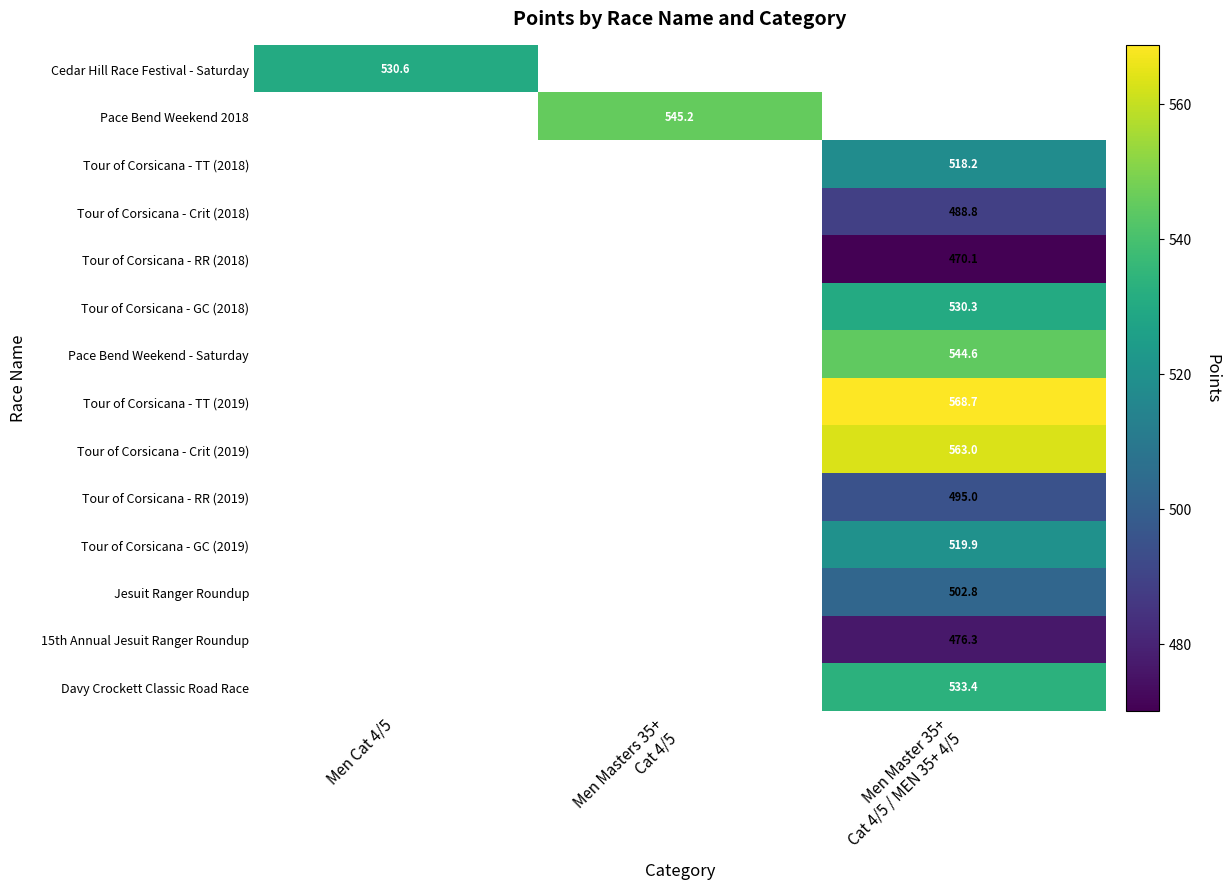

True or false: Tour of Corsicana - Crit (2018) has a value of 804.4 at Men Master 35+ Cat 4/5 / MEN 35+ 4/5.

False